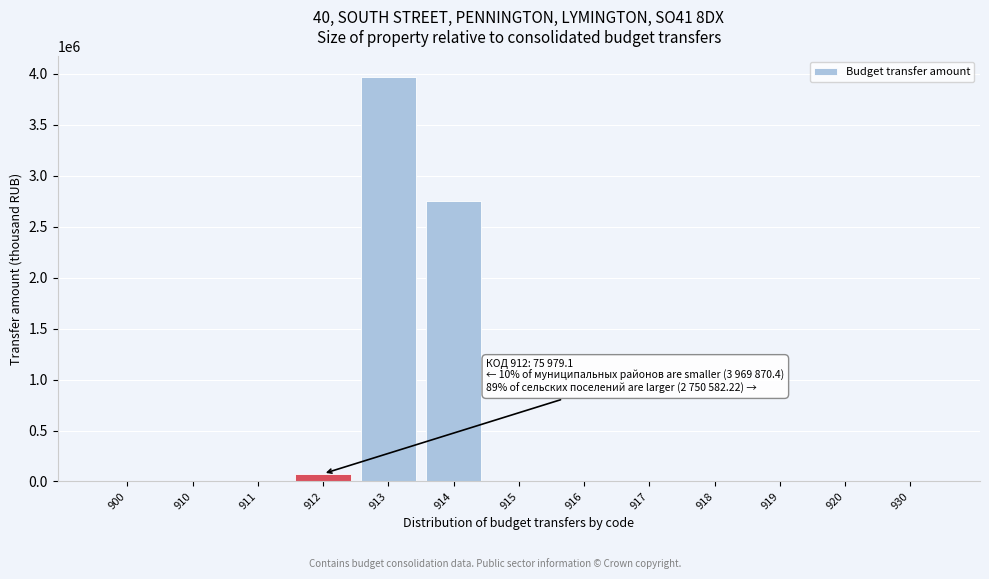

Reading left to right, transcribe all the data shown in this chart.

900=0.0	910=0.0	911=0.0	912=75979.1	913=3969870.4	914=2750582.2	915=0.0	916=0.0	917=0.0	918=0.0	919=0.0	920=0.0	930=0.0